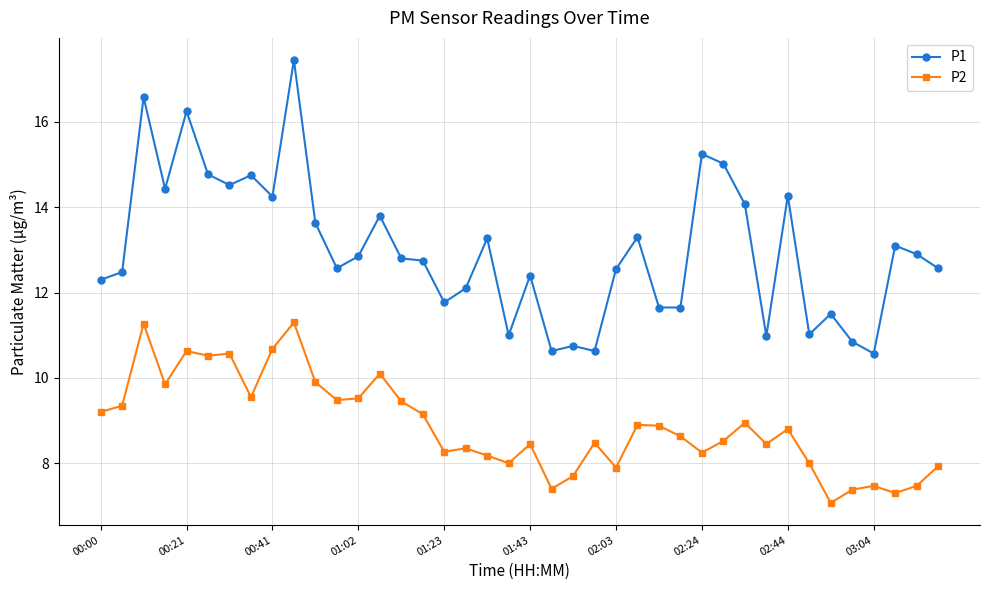

True or false: P2 and P1 cross at least once.

False